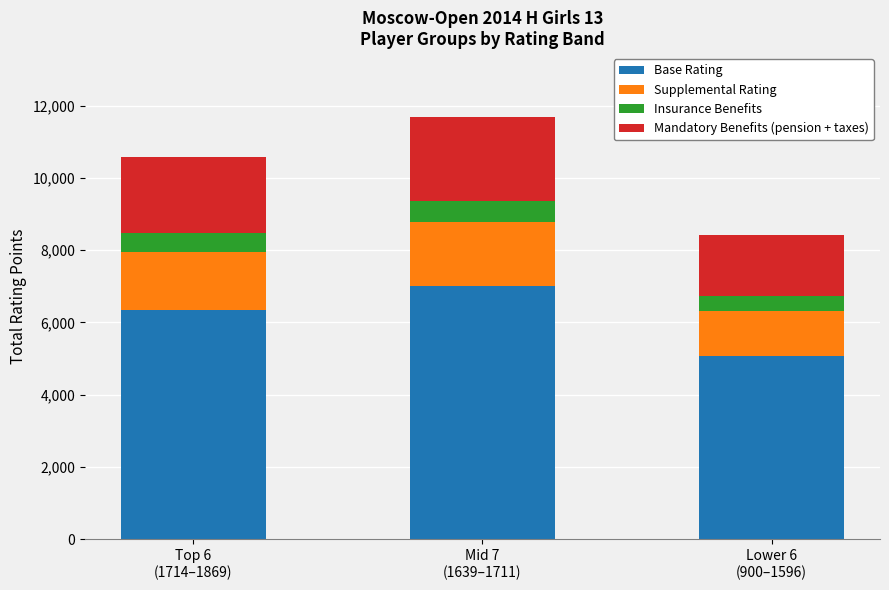

Does the chart contain stacked bars?

Yes